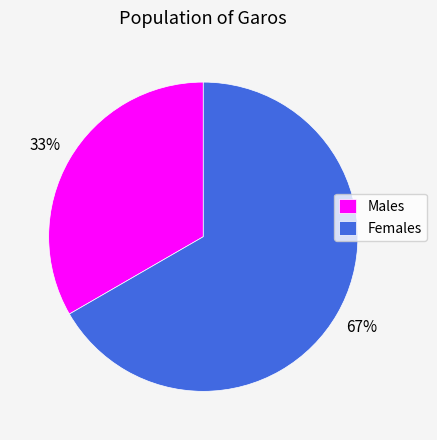

What is the ratio of the value at Males to the value at Females?

0.5